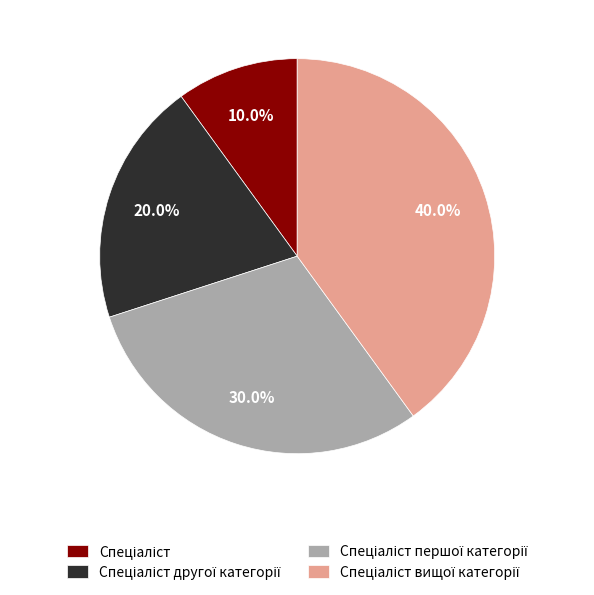

What is the largest slice in the pie chart?

Спеціаліст вищої категорії